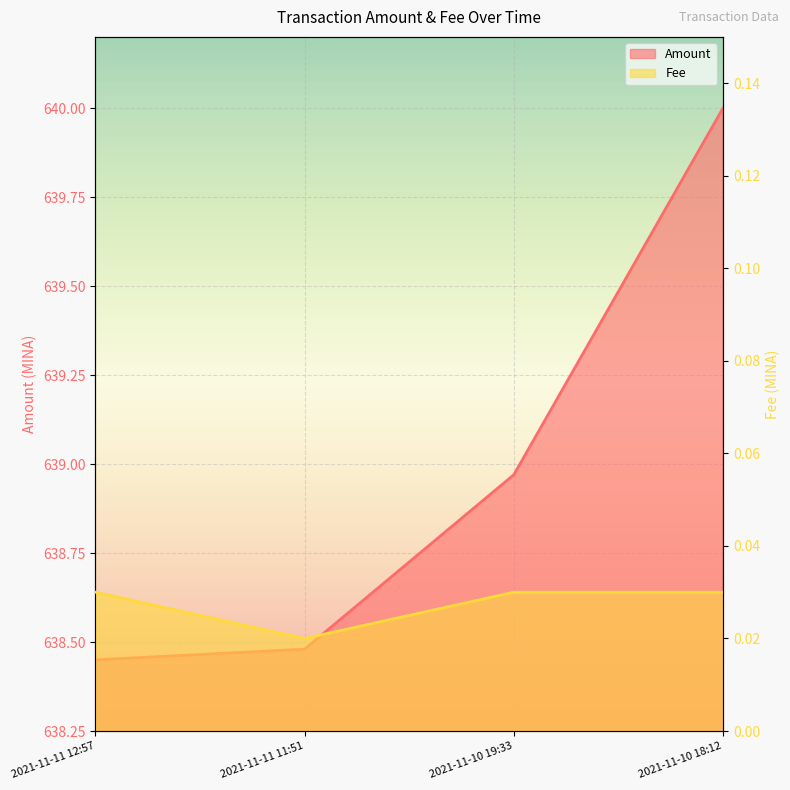

What is the total value across all series at 2021-11-11 12:57?

638.5